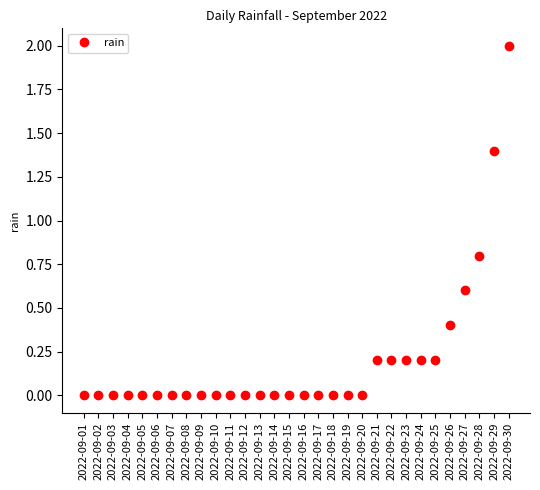

What is the sum of the values at 2022-09-28 and 2022-09-10?

0.8